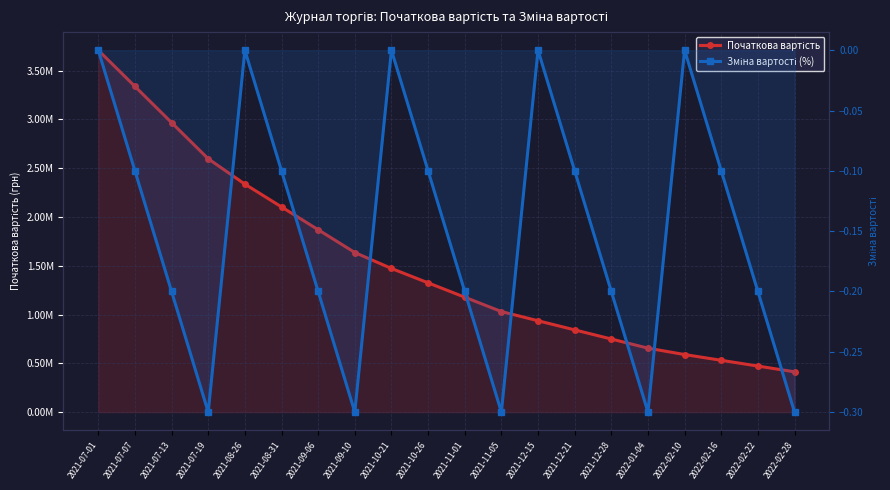

At which category is the sum across all series the highest?

2021-07-01